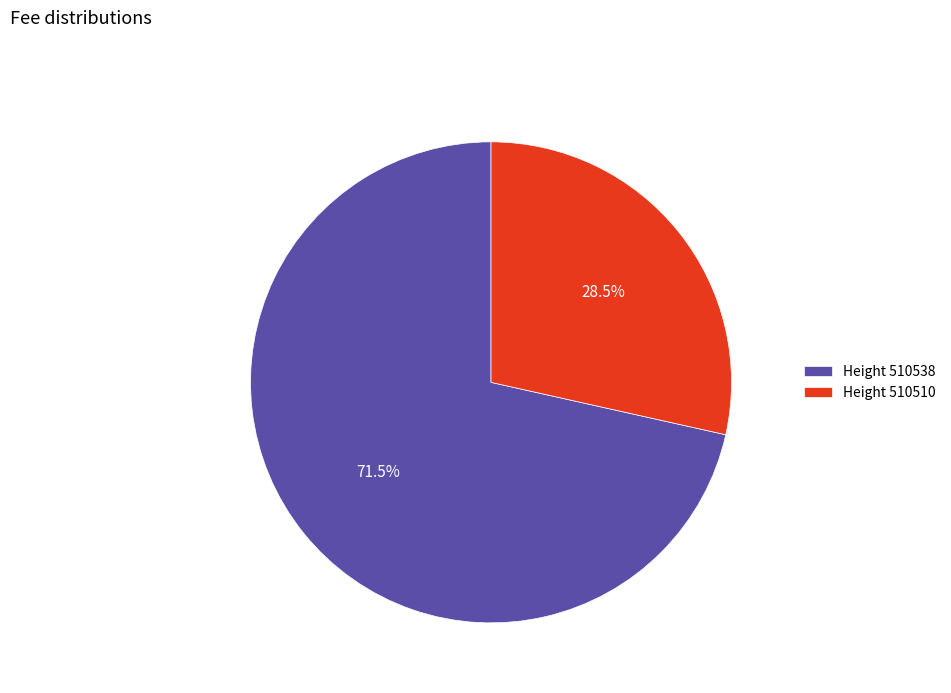

What is the largest slice in the pie chart?

Height 510538